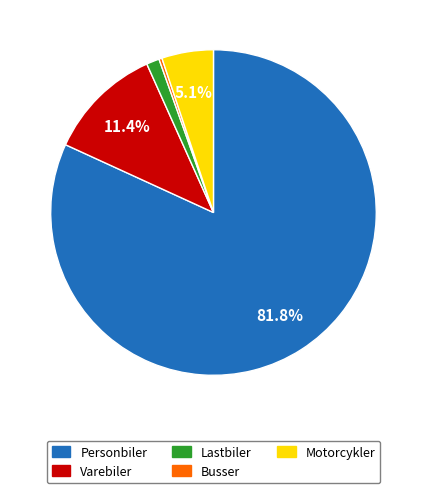

Does any single category account for the majority?

Yes